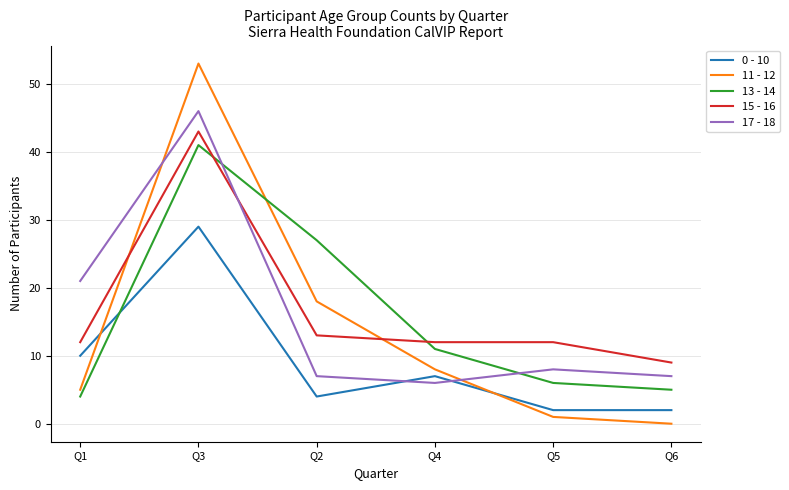

What is the maximum value shown in the chart?

53